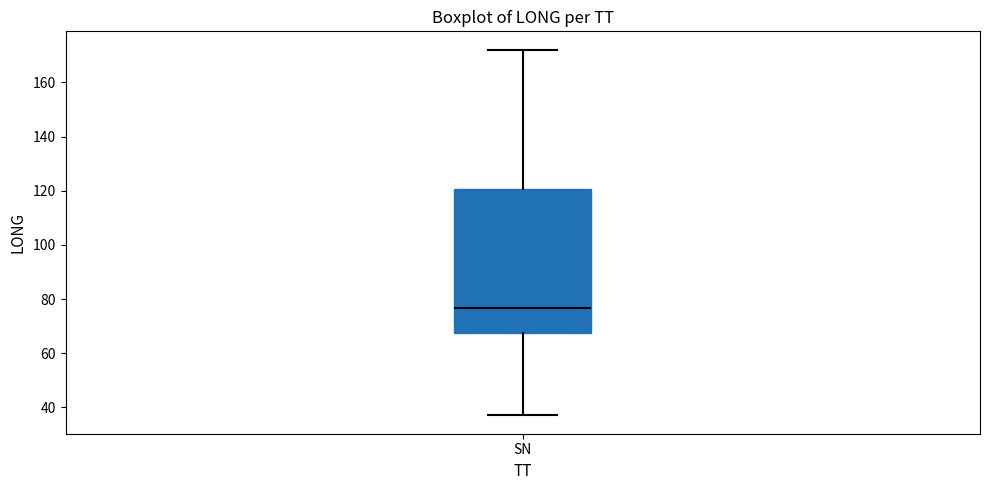

Read this box plot against the y-axis: the position of the median line, the range covered by the box, and the ends of both whiskers. The values are not printed on the chart, so give them approximately, as read against the axis.

median 76, box 68 to 120, whiskers 38 to 172